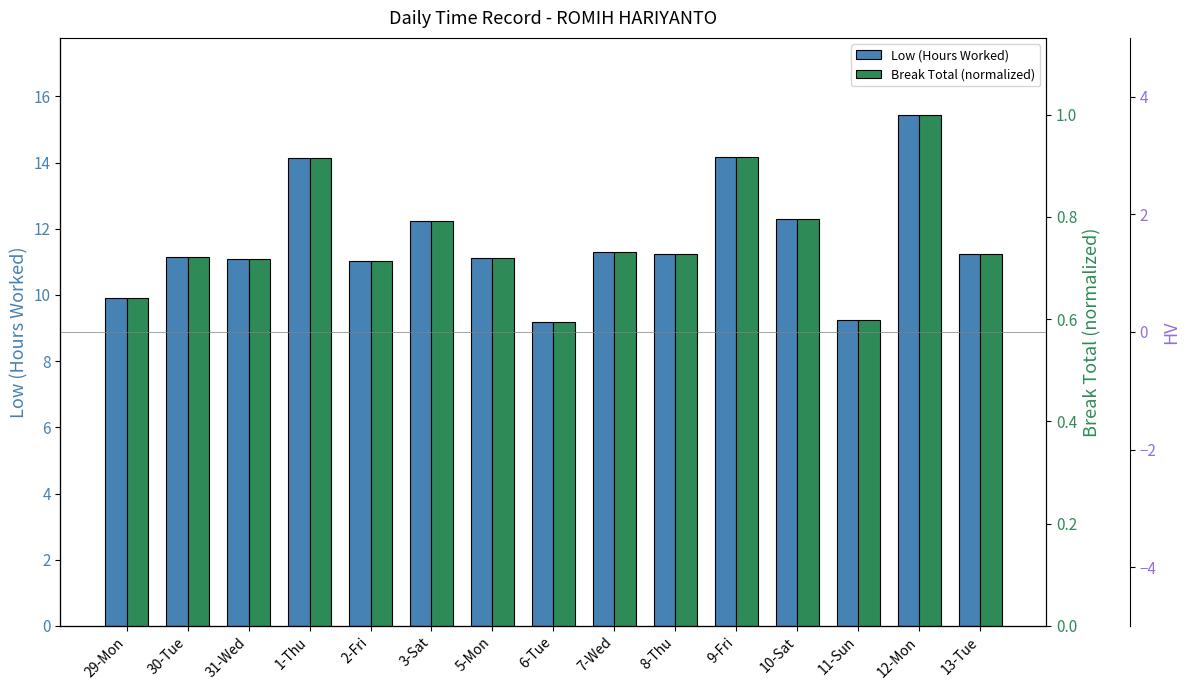

At how many categories does at least one series exceed 5?

15